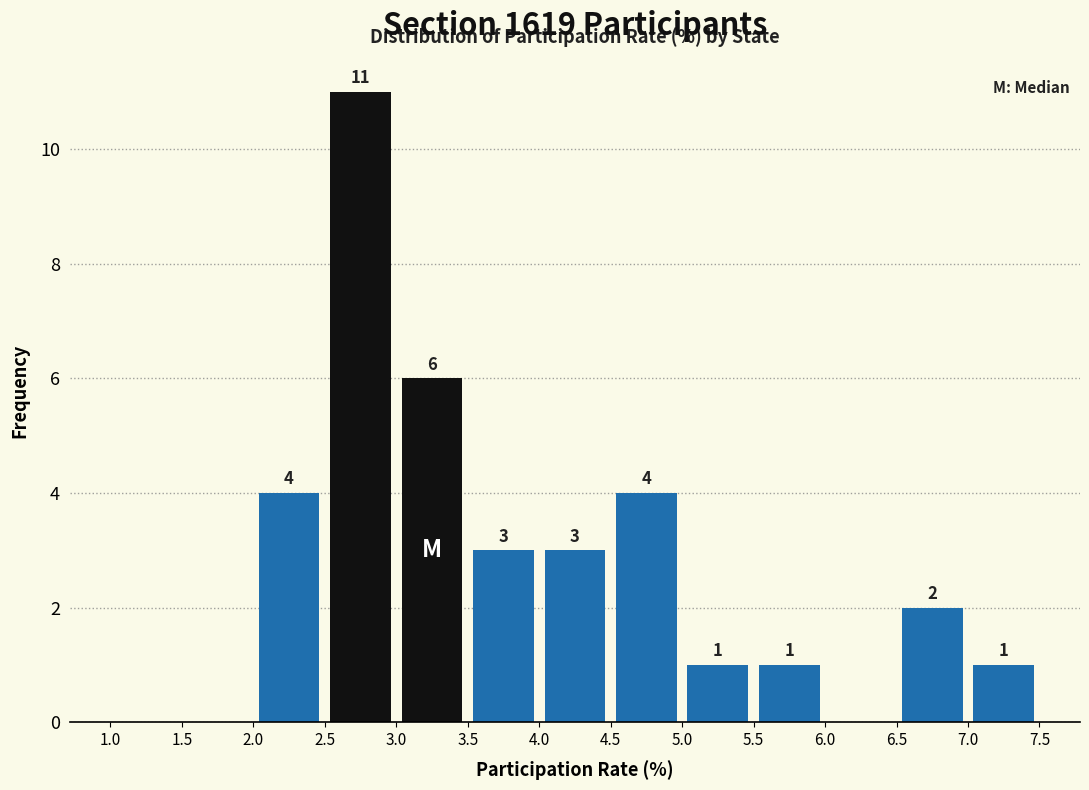

Which range on the x-axis has the tallest bar?

2.5 to 3.0